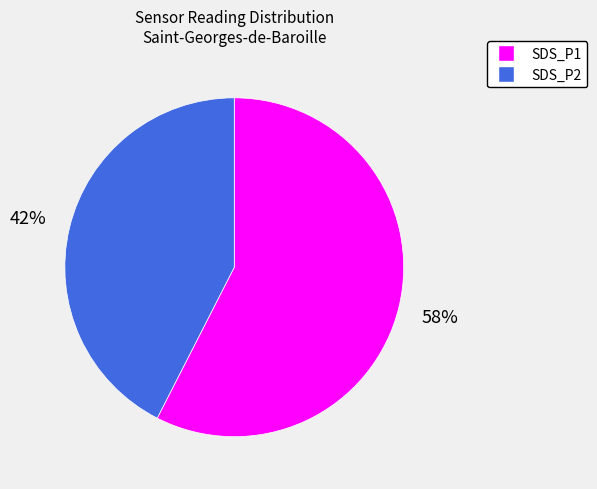

Does SDS_P2 account for over 50% of the chart?

No